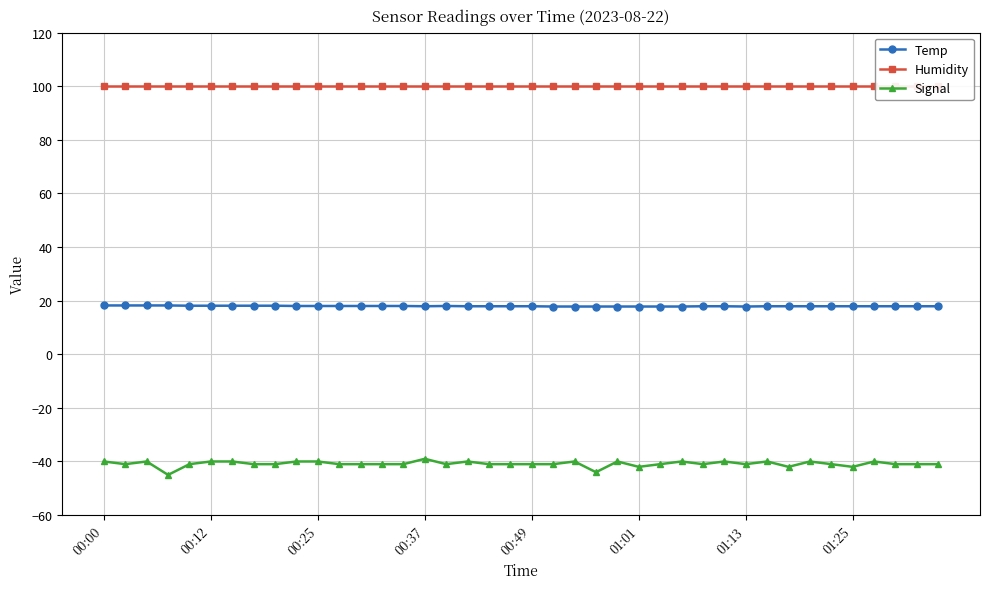

True or false: Humidity and Signal intersect in this chart.

False